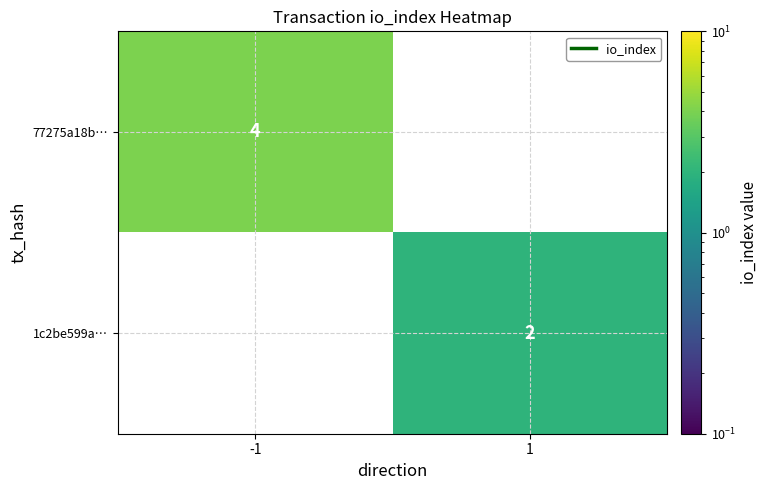

True or false: 77275a18b… has a value of 4 at -1.

True